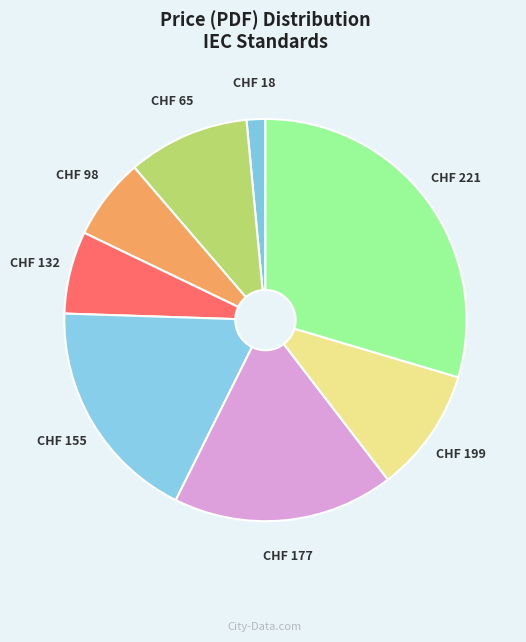

Combined, do CHF 98 and CHF 199 account for over 50%?

No